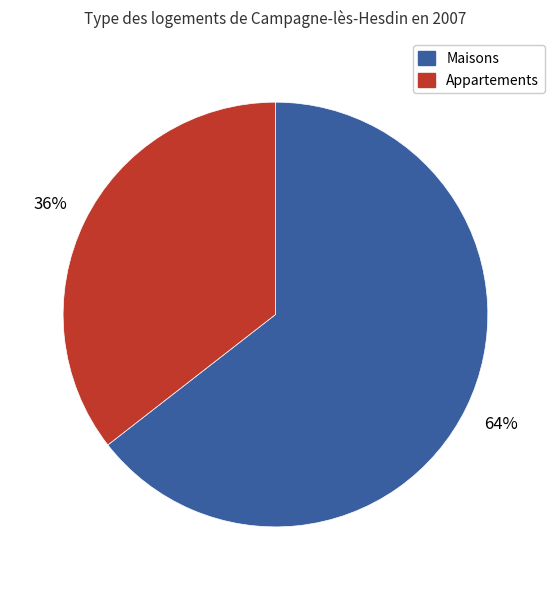

Is there a majority slice in this chart?

Yes